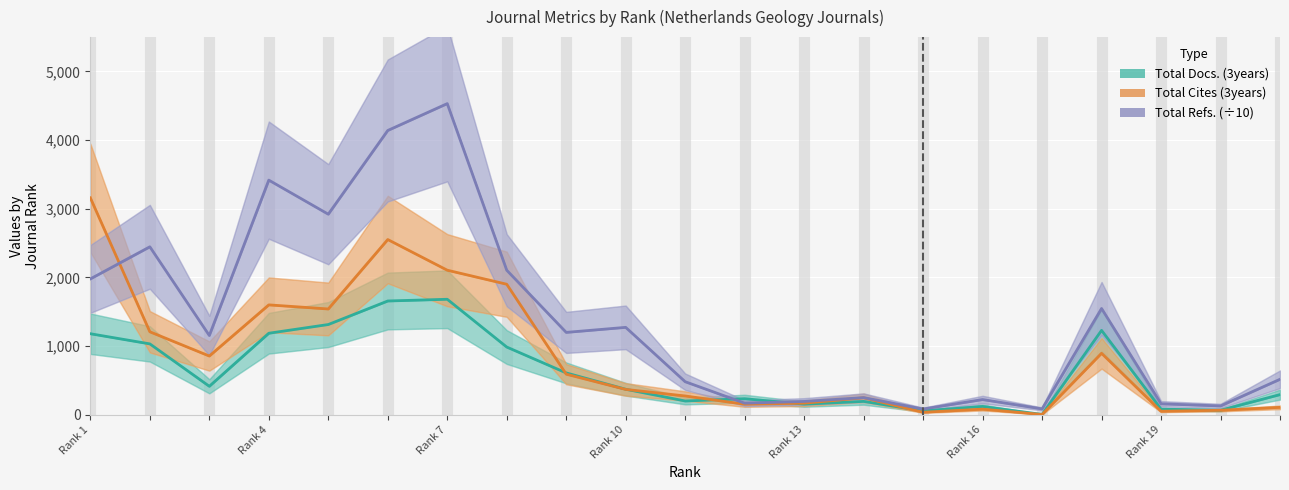

What is the difference between the maximum and second lowest values in the Total Refs. (÷10) series?

4448.0